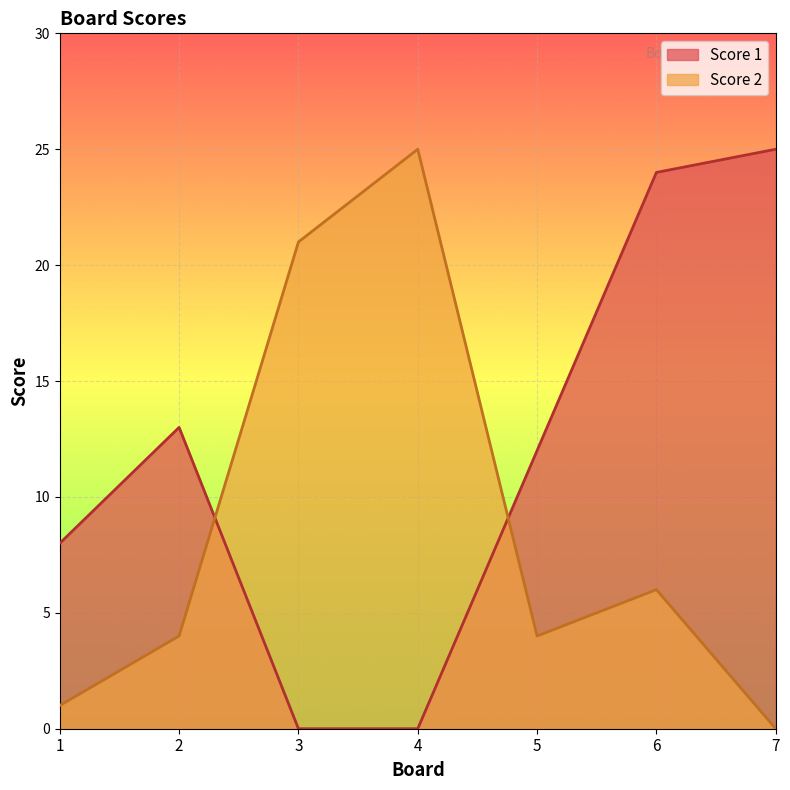

Read the Score 2 value at 4, to the nearest 10.

20